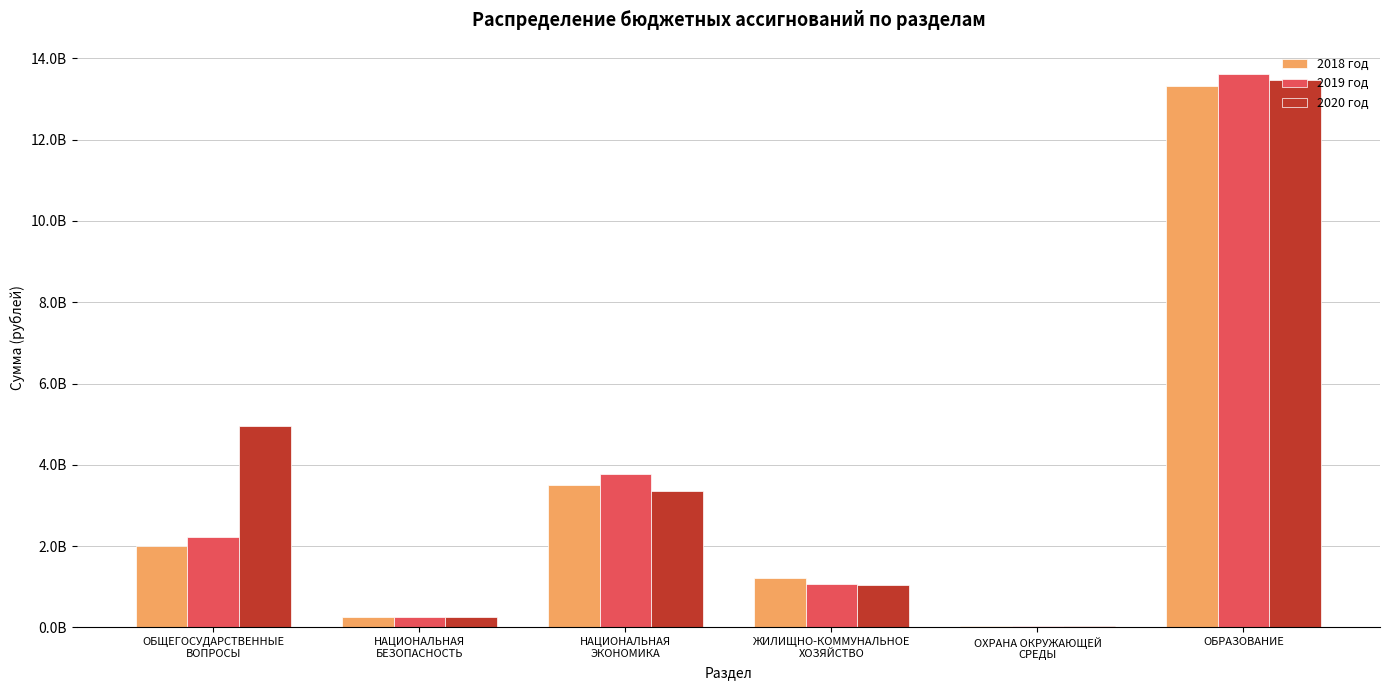

What is the difference between the 2020 год values at ЖИЛИЩНО-КОММУНАЛЬНОЕ
ХОЗЯЙСТВО and НАЦИОНАЛЬНАЯ
ЭКОНОМИКА?

2305001398.2